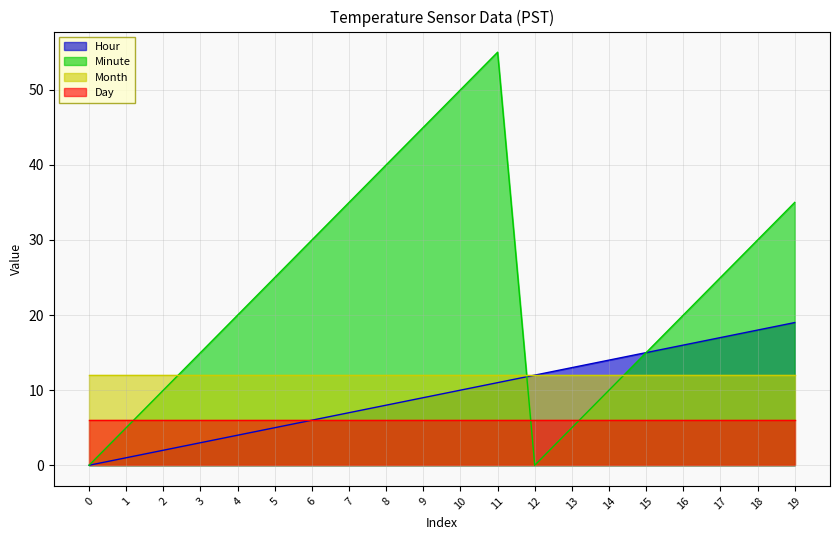

Which series has the largest total across all categories?

Minute